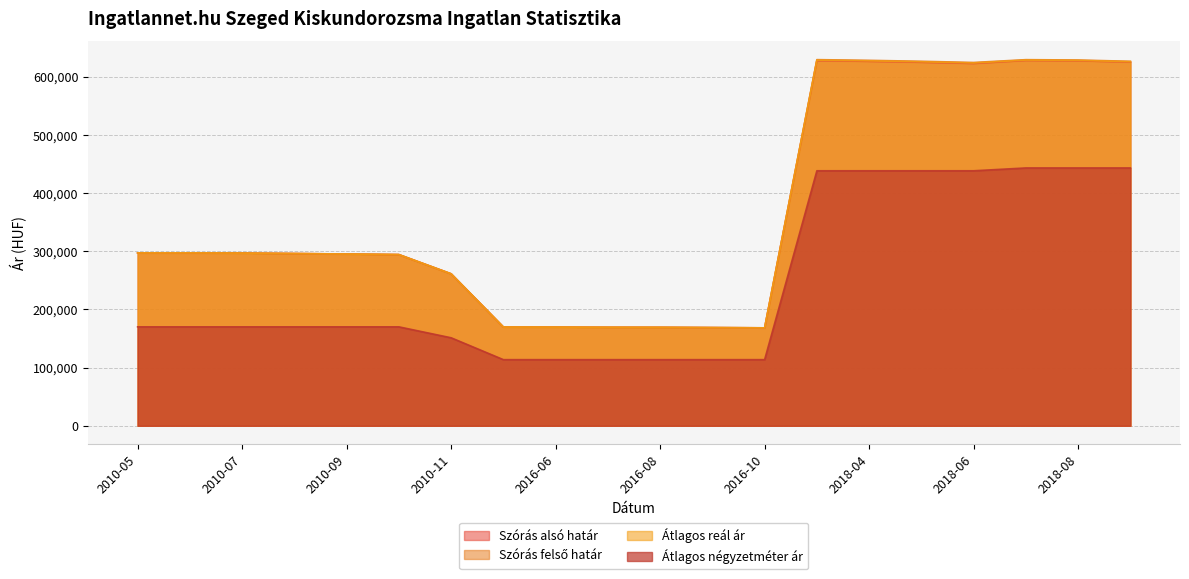

What position from the right is 2016-08?

10